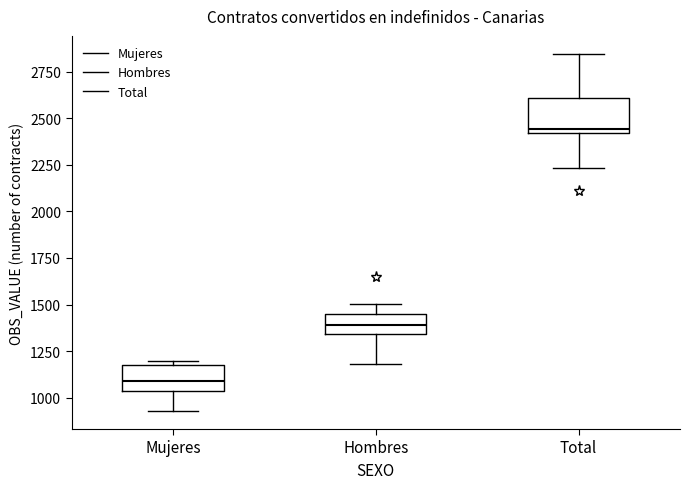

Where is the upper edge of the box for Hombres on the y-axis? The values are not printed on the chart, so give them approximately, as read against the axis.

1450